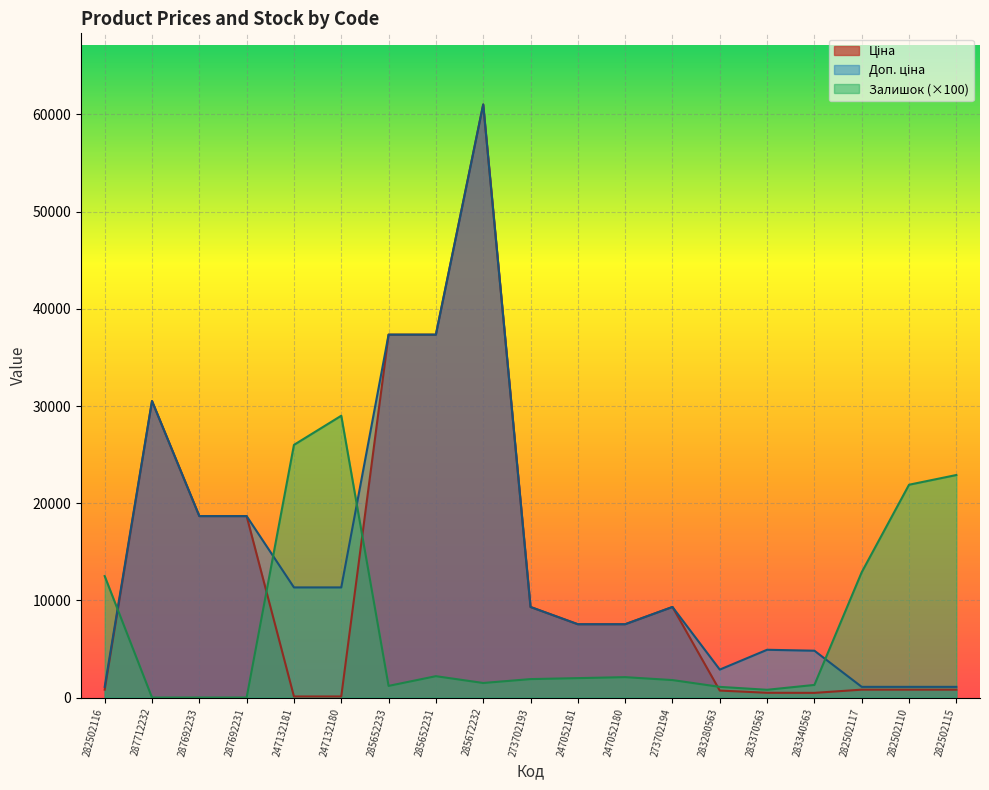

What position from the left is 247052180?

12